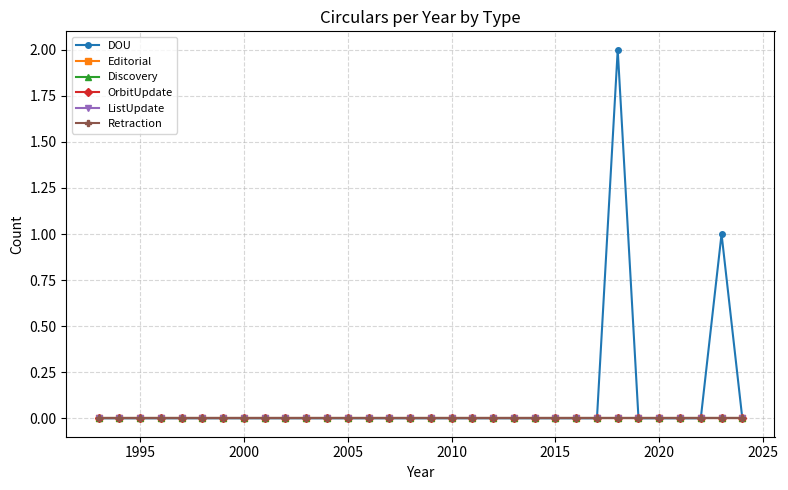

True or false: OrbitUpdate and ListUpdate intersect in this chart.

False